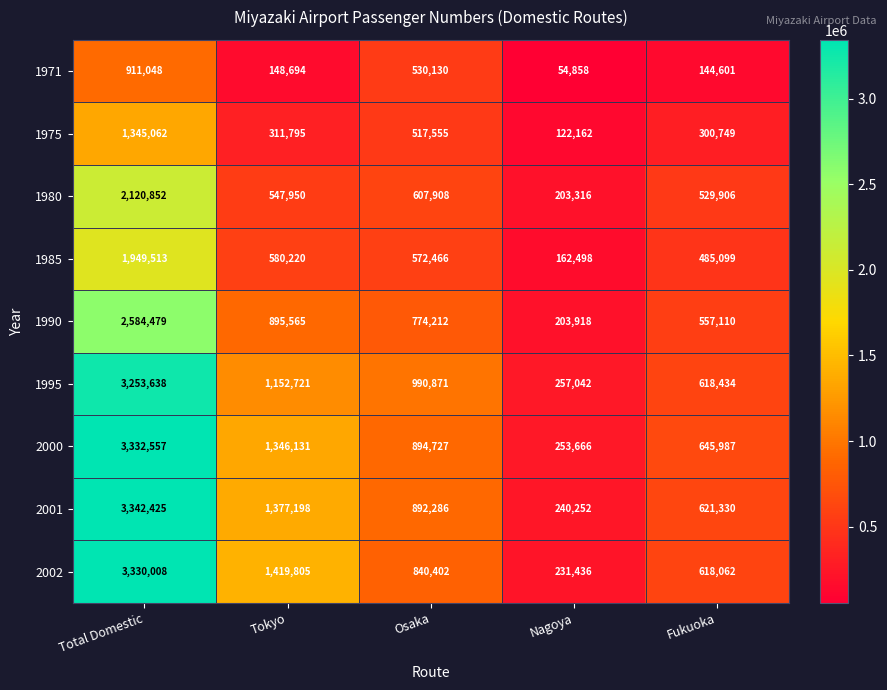

True or false: 1980 has a value of 607908 at Osaka.

True